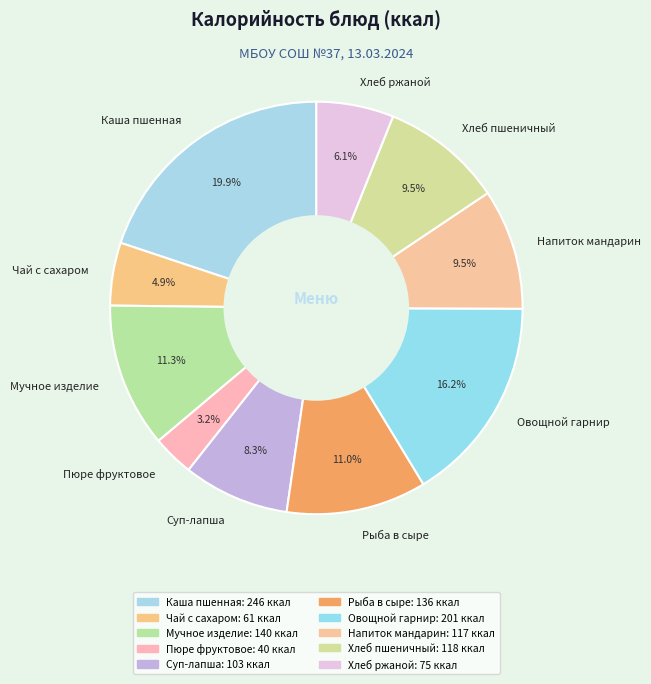

Is there a majority slice in this chart?

No